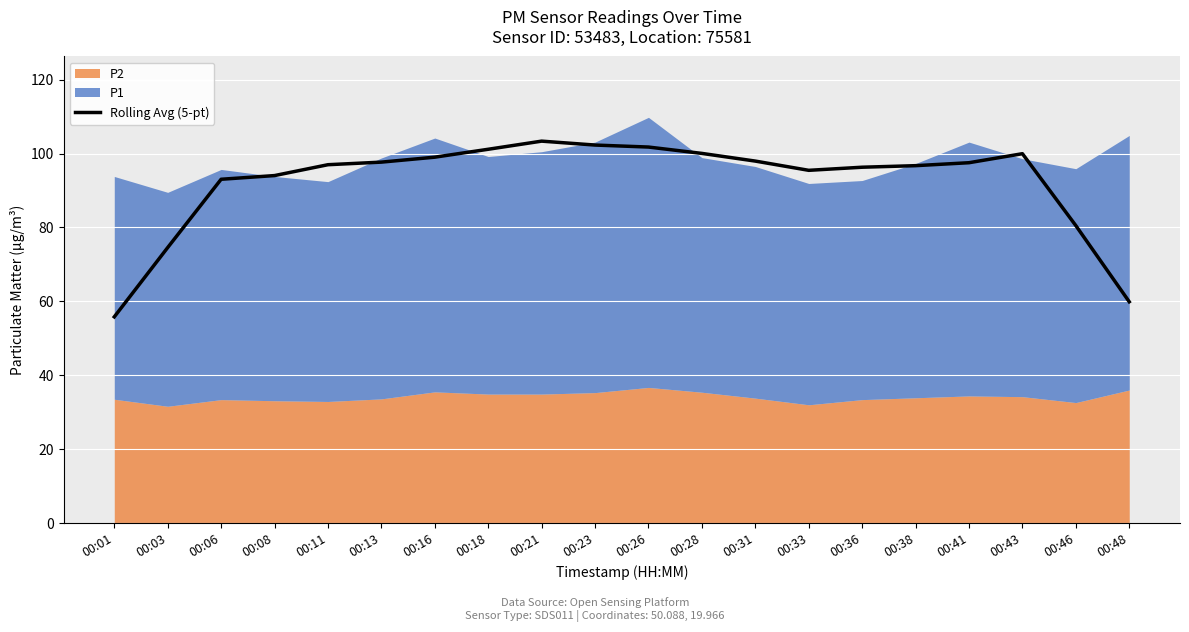

What is the difference between the values at 00:11 and 00:41?

0.5